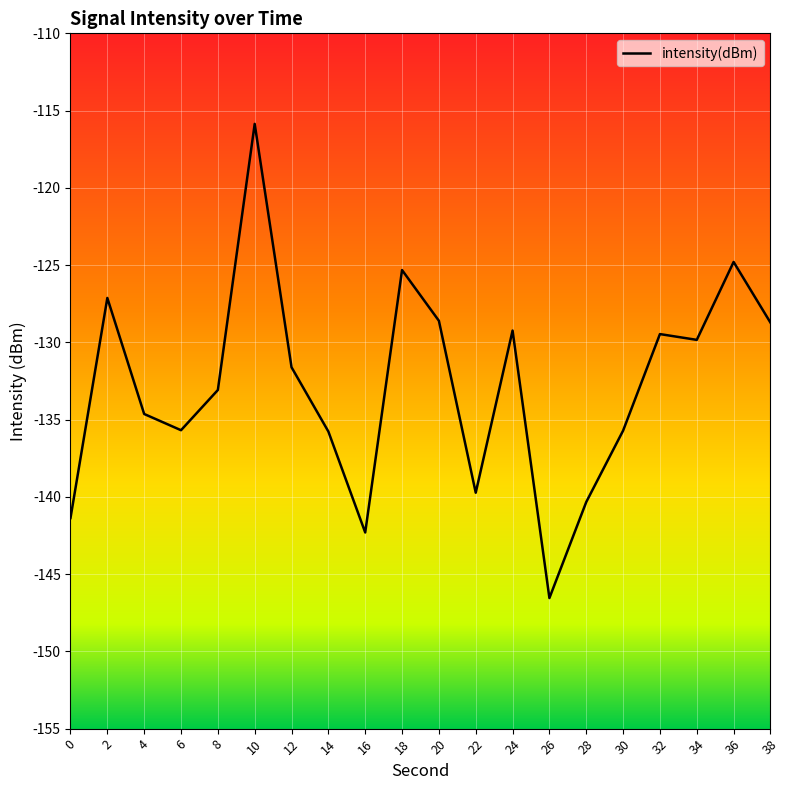

How many interior local peaks (higher than both neighbors) does the data have?

6